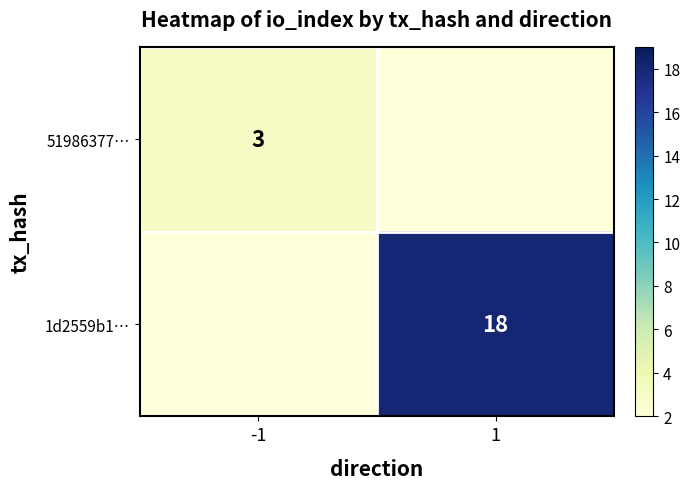

Between -1 and 1, which is larger?

-1